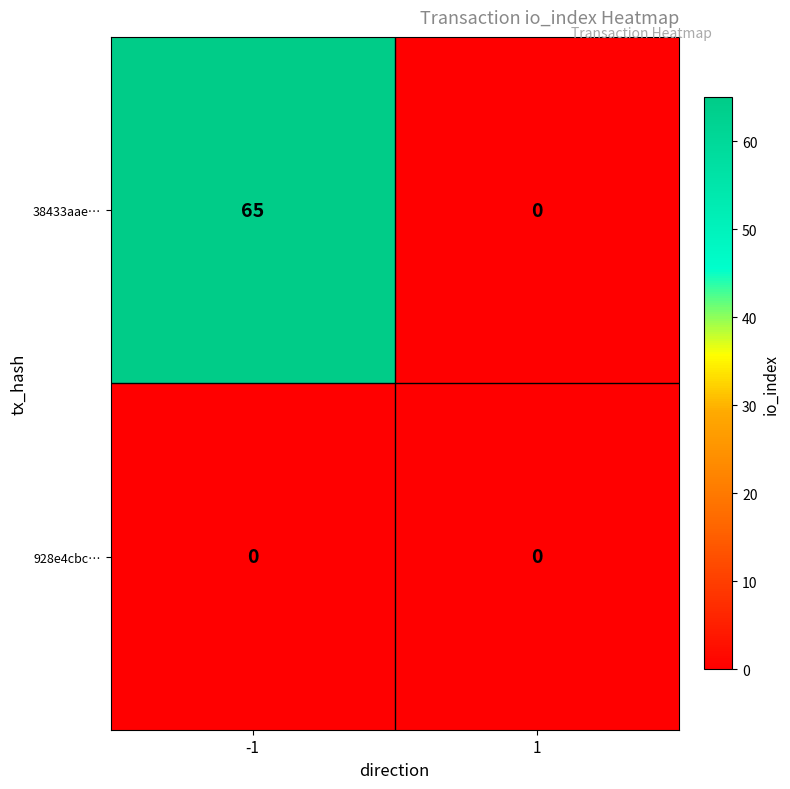

What is the total value across all series at -1?

65